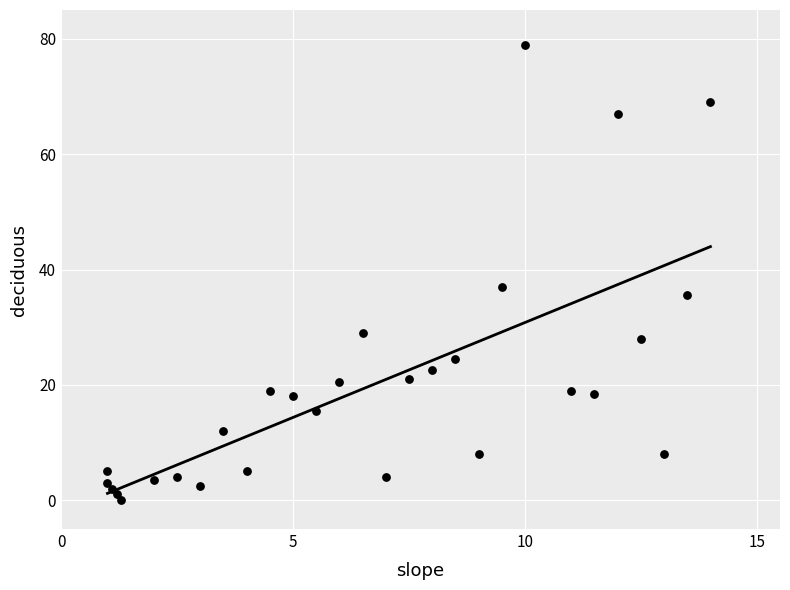

What is the range of Y values (max minus min)?

79.0